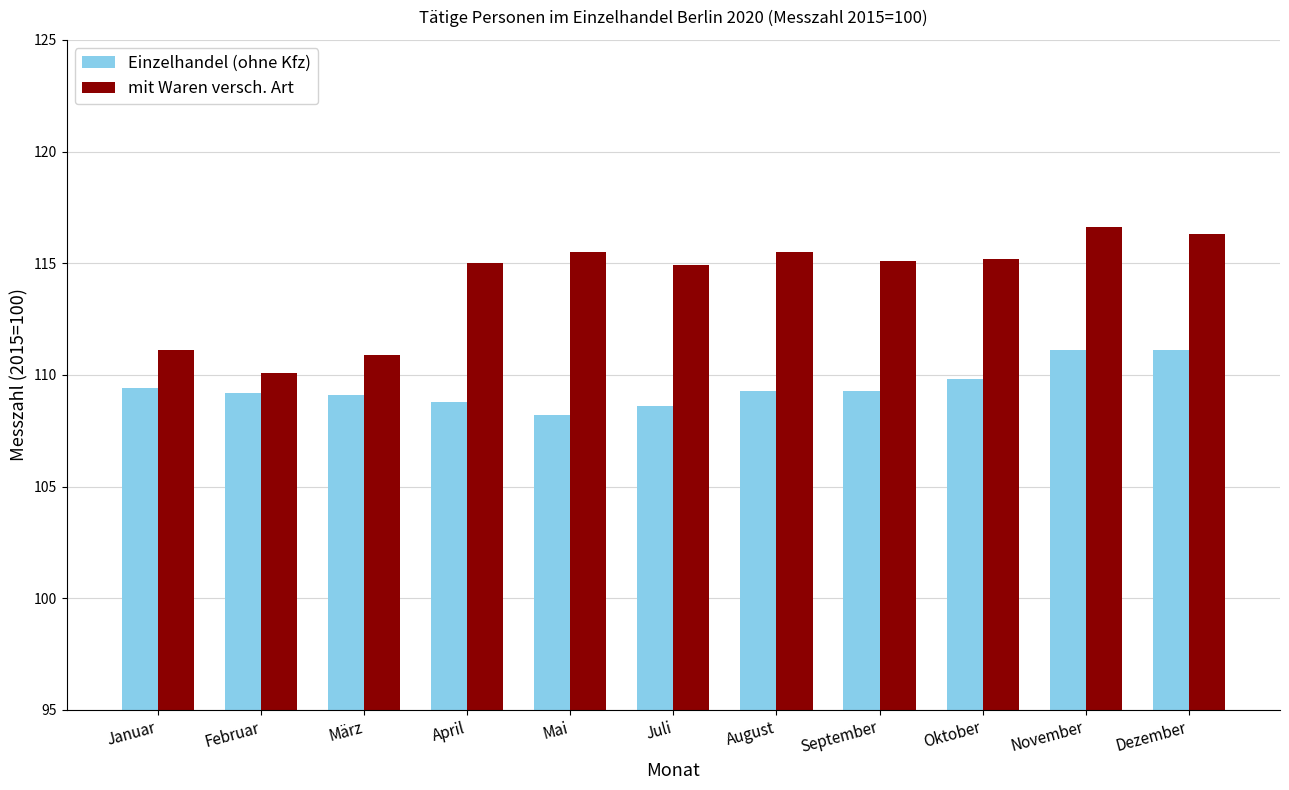

Which category has the highest value across all series?

November